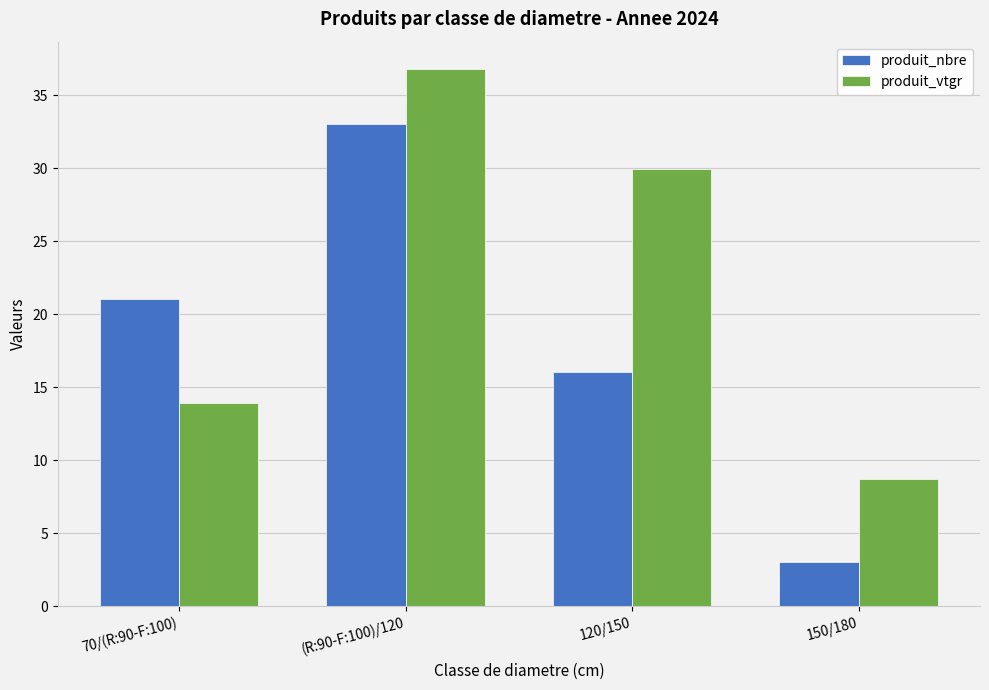

How many groups of bars are there?

4